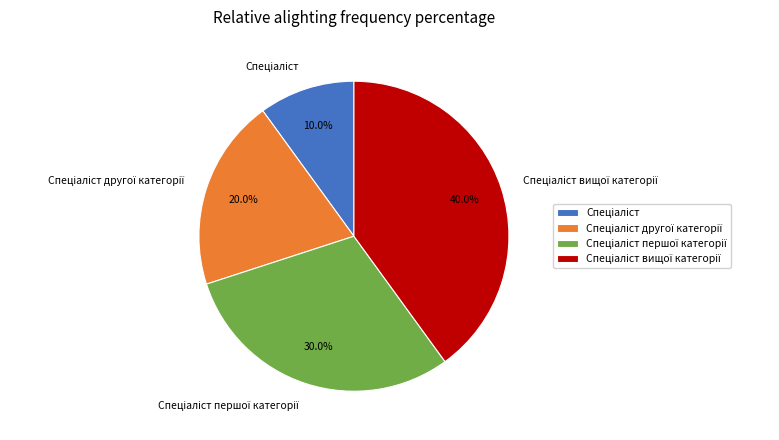

To the nearest percent, what is the difference between the largest and smallest slice percentages?

30%